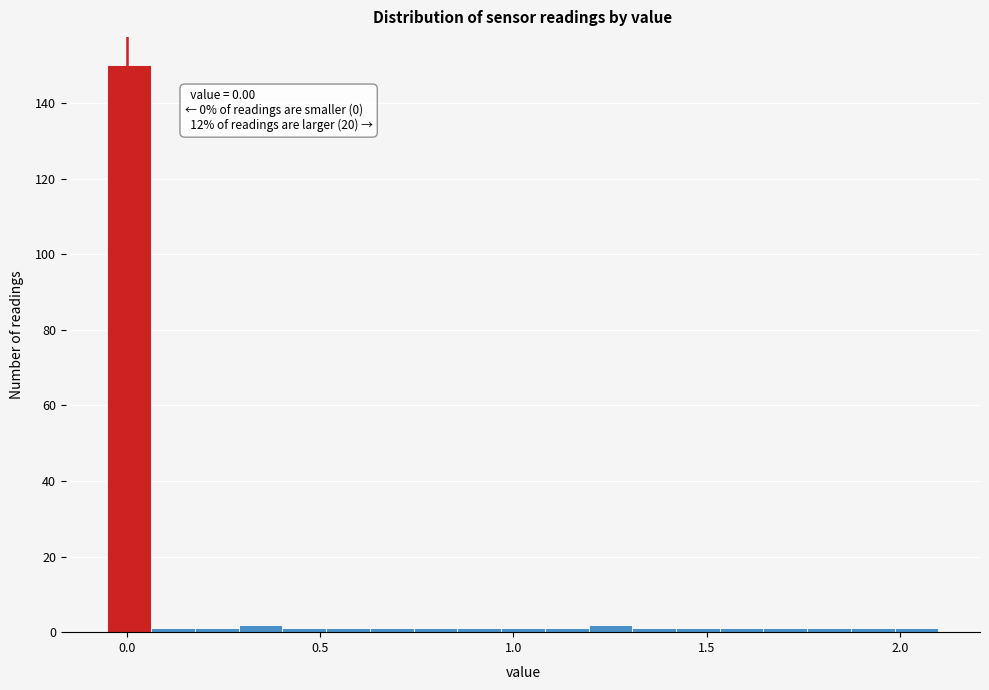

Read against the x-axis, roughly where is the centre of the tallest bar?

0.00